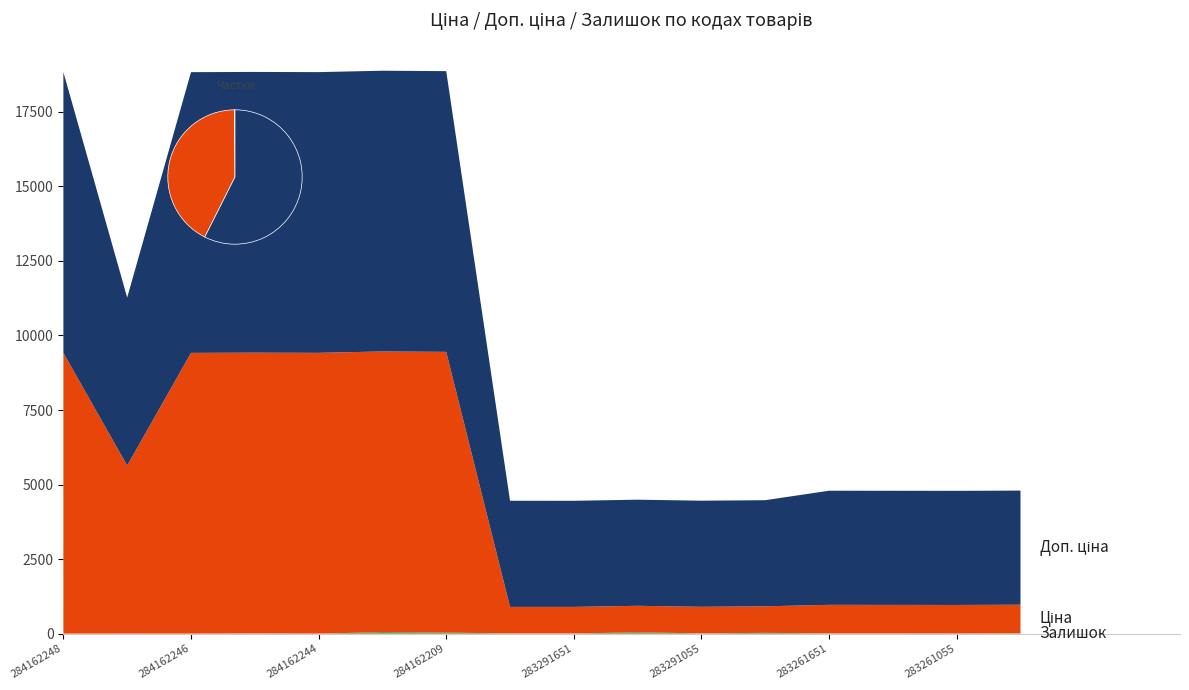

Reading right to left, transcribe all the data shown in this chart.

Ціна: 957.1	957.1	957.1	957.1	889.9	889.9	889.9	889.9	889.9	9416.9	9416.9	9416.9	9416.9	9416.9	5636.0	9416.9
Доп. ціна: 3828.4	3828.4	3828.4	3828.4	3559.7	3559.7	3559.7	3559.7	3559.7	9416.9	9416.9	9416.9	9416.9	9416.9	5636.0	9416.9
Залишок: 12.0	4.0	6.0	8.0	26.0	9.0	43.0	6.0	7.0	34.0	48.0	1.0	7.0	0.0	1.0	0.0